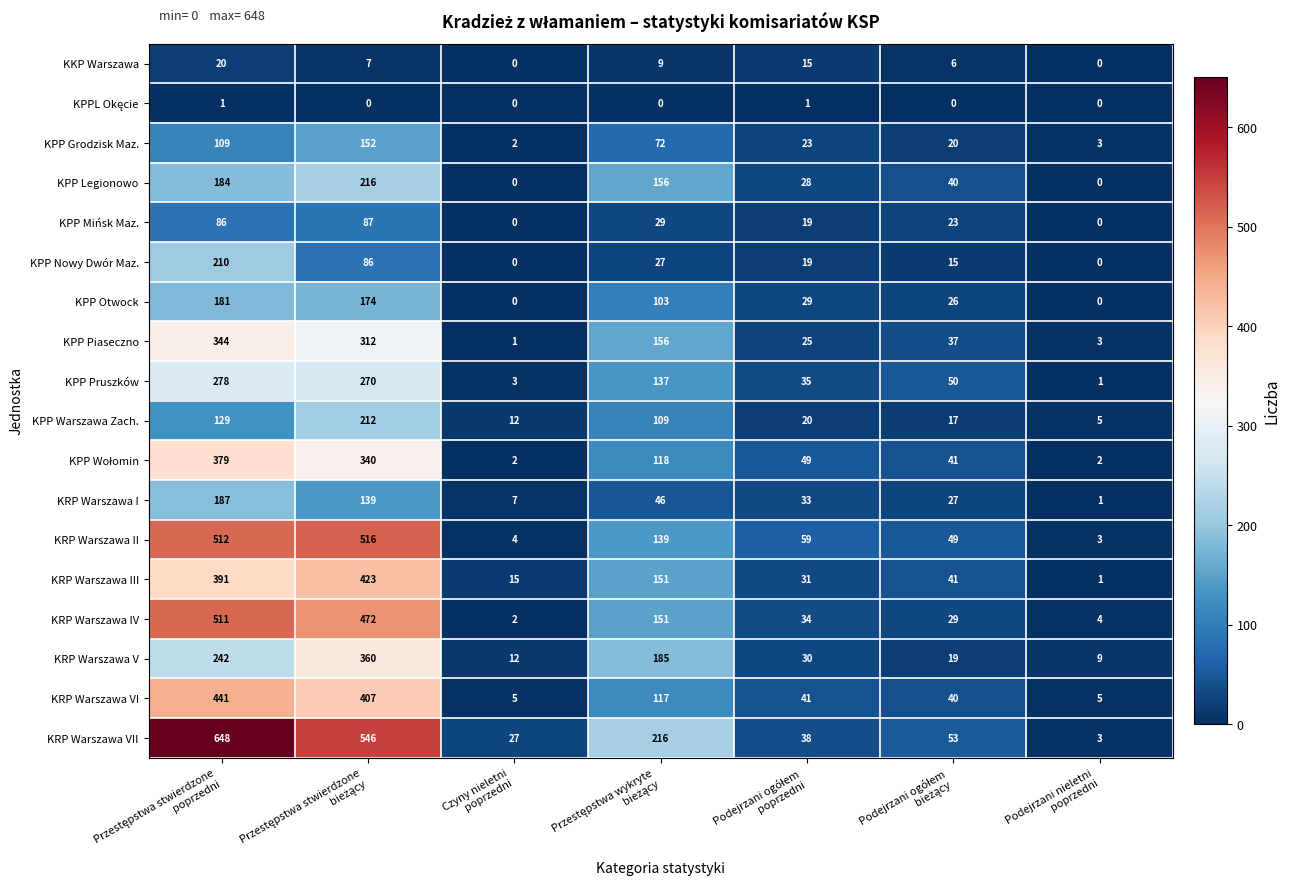

Which series has the largest total across all categories?

KRP Warszawa VII